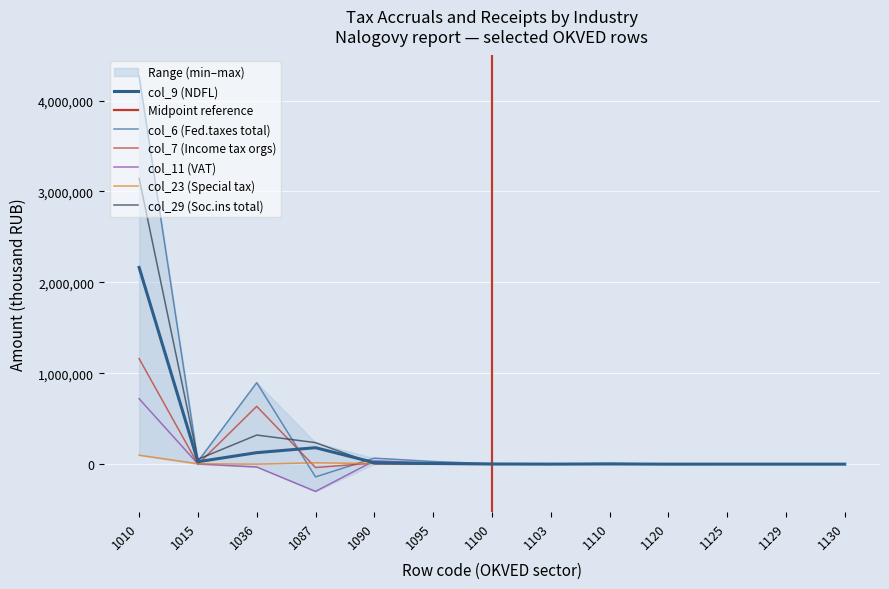

The col_9 (NDFL) series shows 100 at 1129. True or false?

True